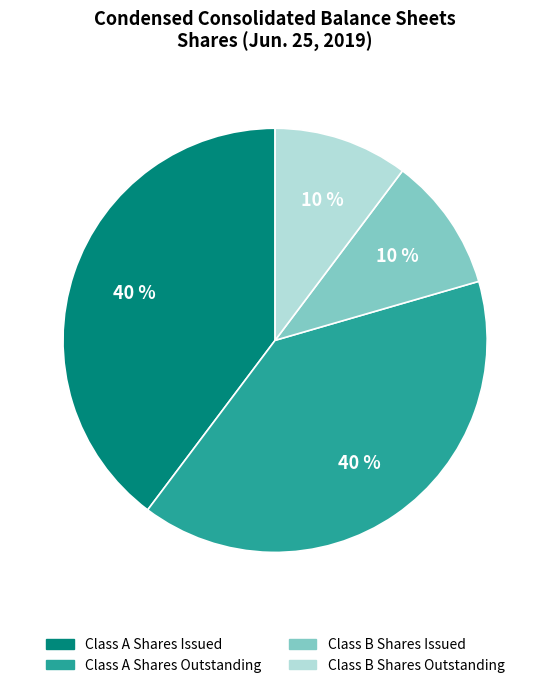

Is there any slice that represents more than half of the pie?

No